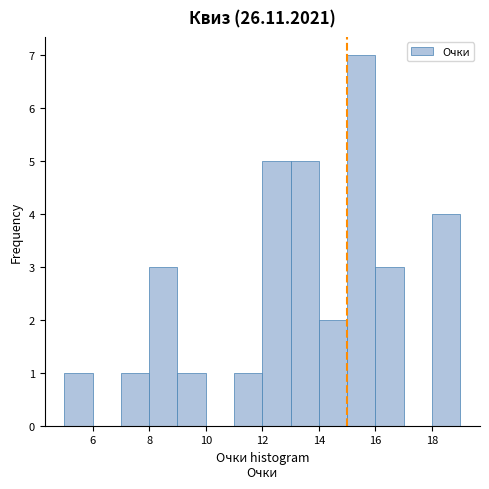

Reading left to right, list every bar in this chart as the range it spans on the x-axis followed by its height. The values are not printed on the chart, so give them approximately, as read against the axis.

5 to 6: 1
6 to 7: 0
7 to 8: 1
8 to 9: 3
9 to 10: 1
10 to 11: 0
11 to 12: 1
12 to 13: 5
13 to 14: 5
14 to 15: 2
15 to 16: 7
16 to 17: 3
17 to 18: 0
18 to 19: 4